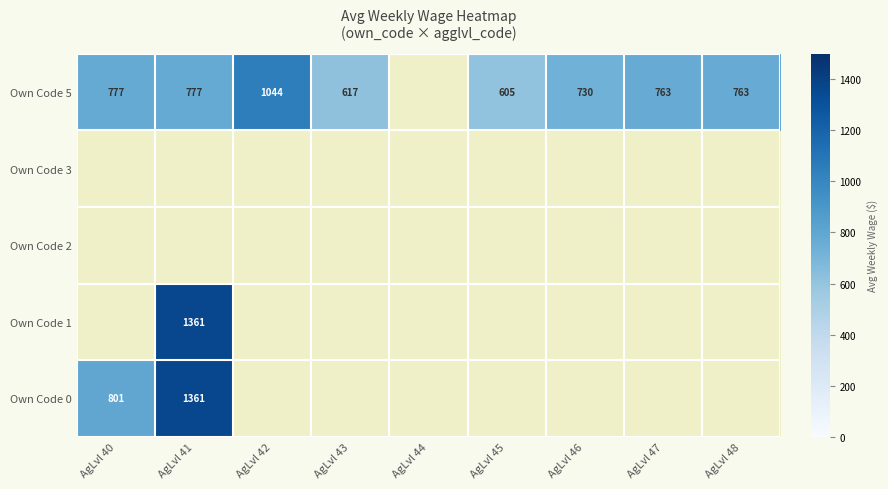

What is the sum of the Own Code 5 values at AgLvl 45 and AgLvl 48?

1368